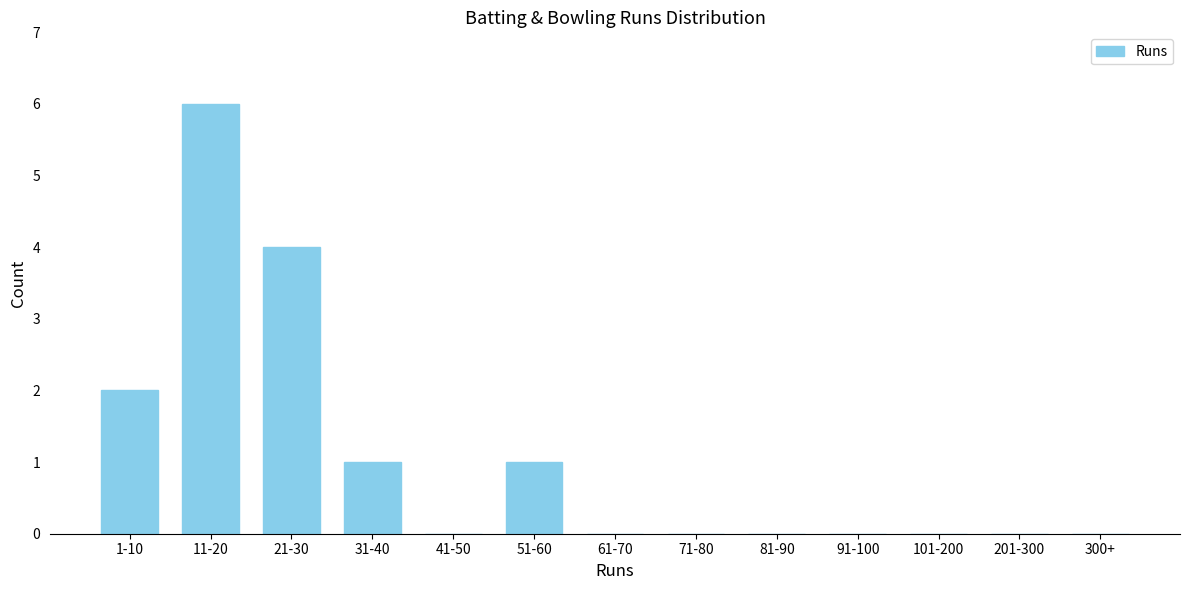

Reading right to left, what are all the values shown in this chart?

300+=0	201-300=0	101-200=0	91-100=0	81-90=0	71-80=0	61-70=0	51-60=1	41-50=0	31-40=1	21-30=4	11-20=6	1-10=2